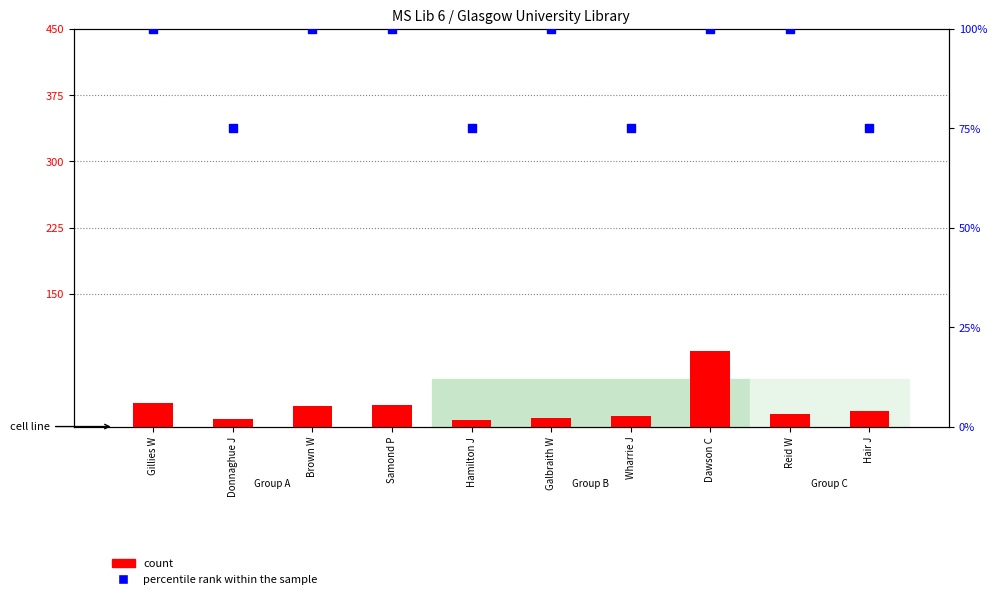

At which category is the sum across all series the highest?

Dawson C